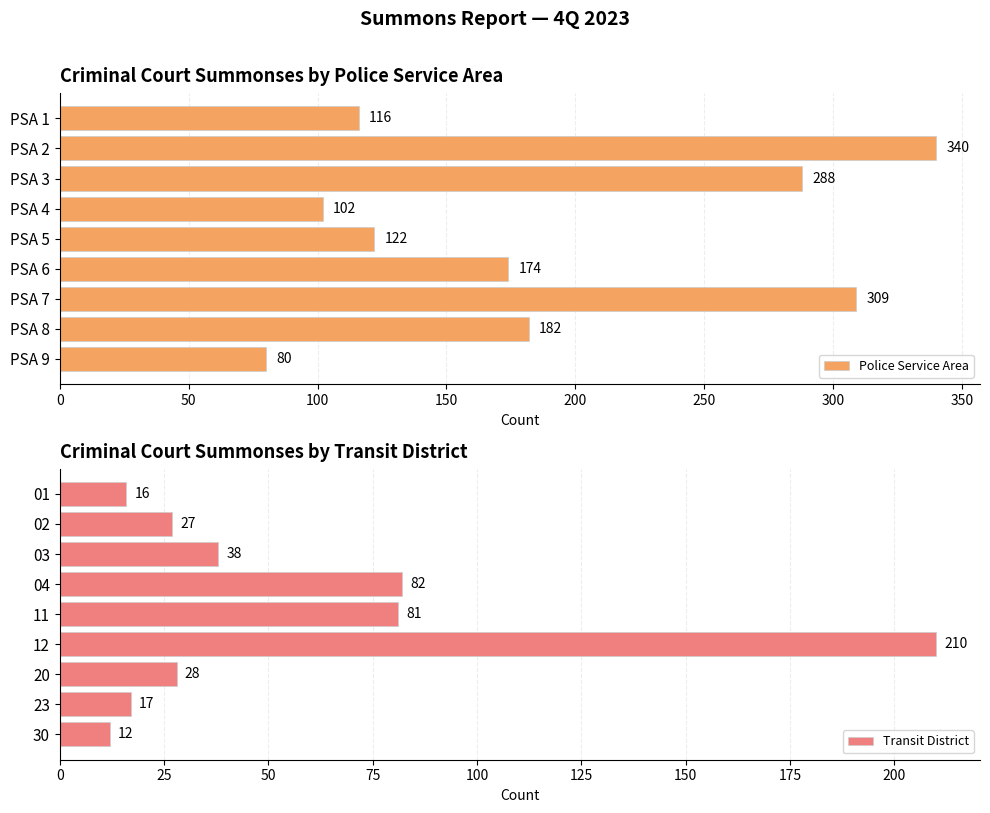

Rank the categories by Transit District value from lowest to highest.

30, 01, 23, 02, 20, 03, 11, 04, 12